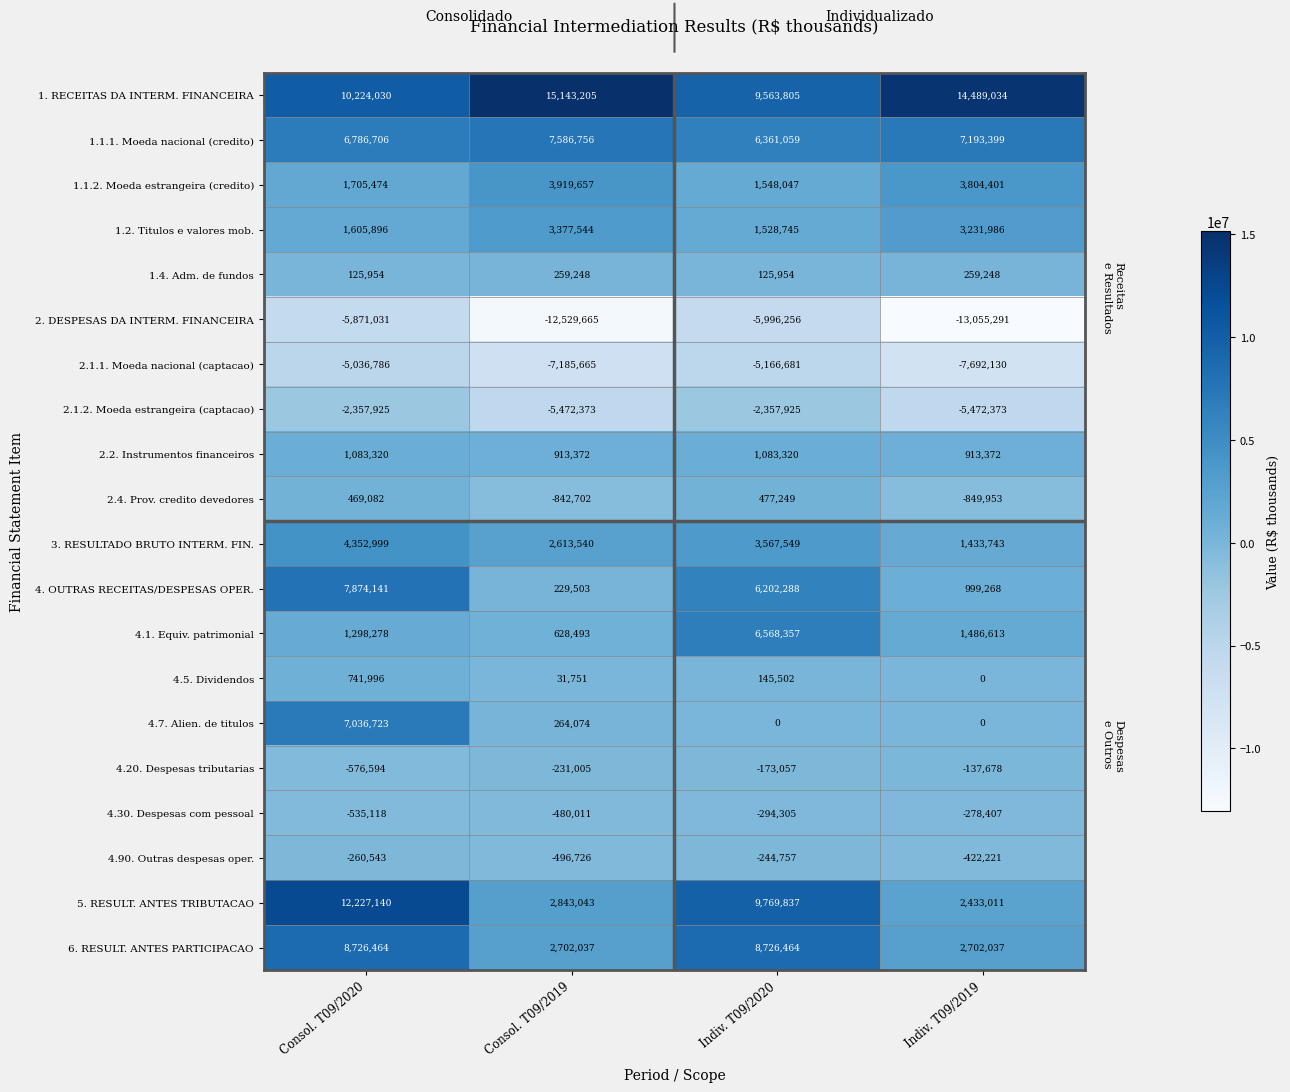

Rank the categories by 4.30. Despesas com pessoal value from lowest to highest.

Consol. T09/2020, Consol. T09/2019, Indiv. T09/2020, Indiv. T09/2019